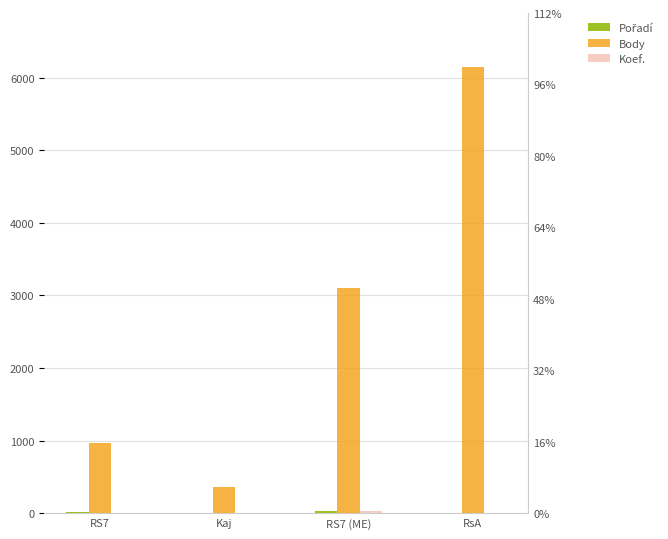

Reading left to right, list all the values displayed in this chart.

Pořadí: 11	5	35	2
Body: 972	356	3108	6154
Koef.: 7	1	24	7